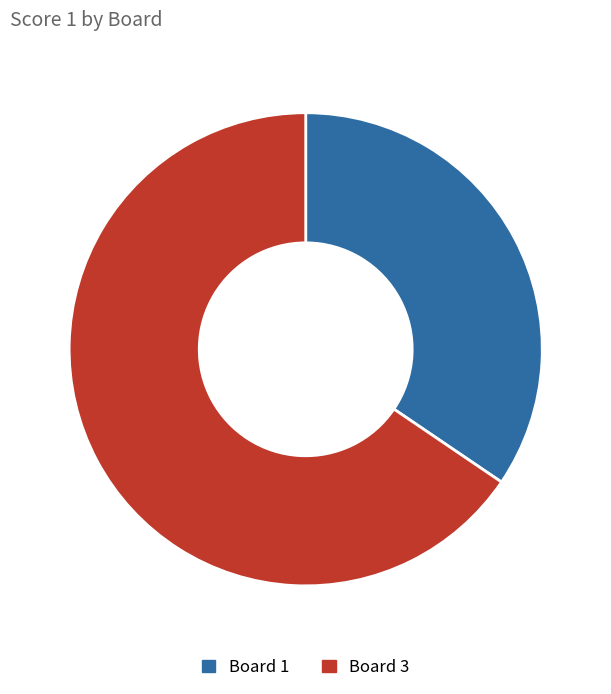

Rank the categories by value from lowest to highest.

Board 1, Board 3